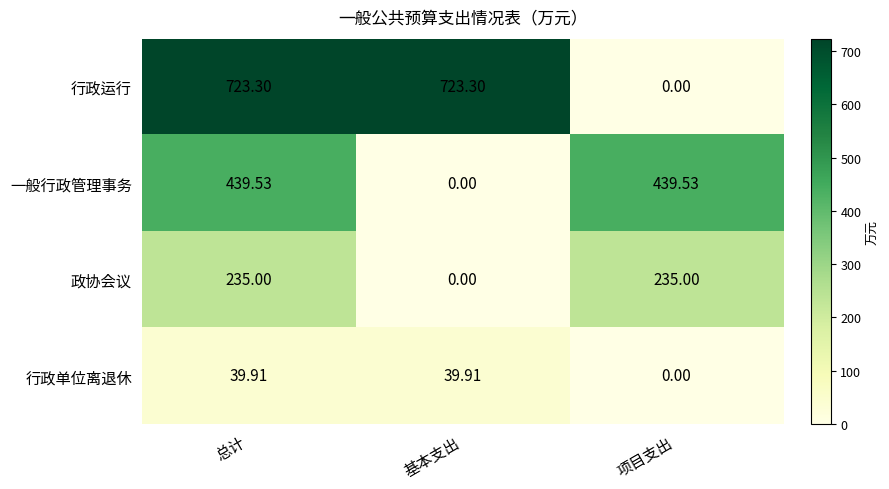

List the series in order of their overall mean, lowest first.

行政单位离退休, 政协会议, 一般行政管理事务, 行政运行